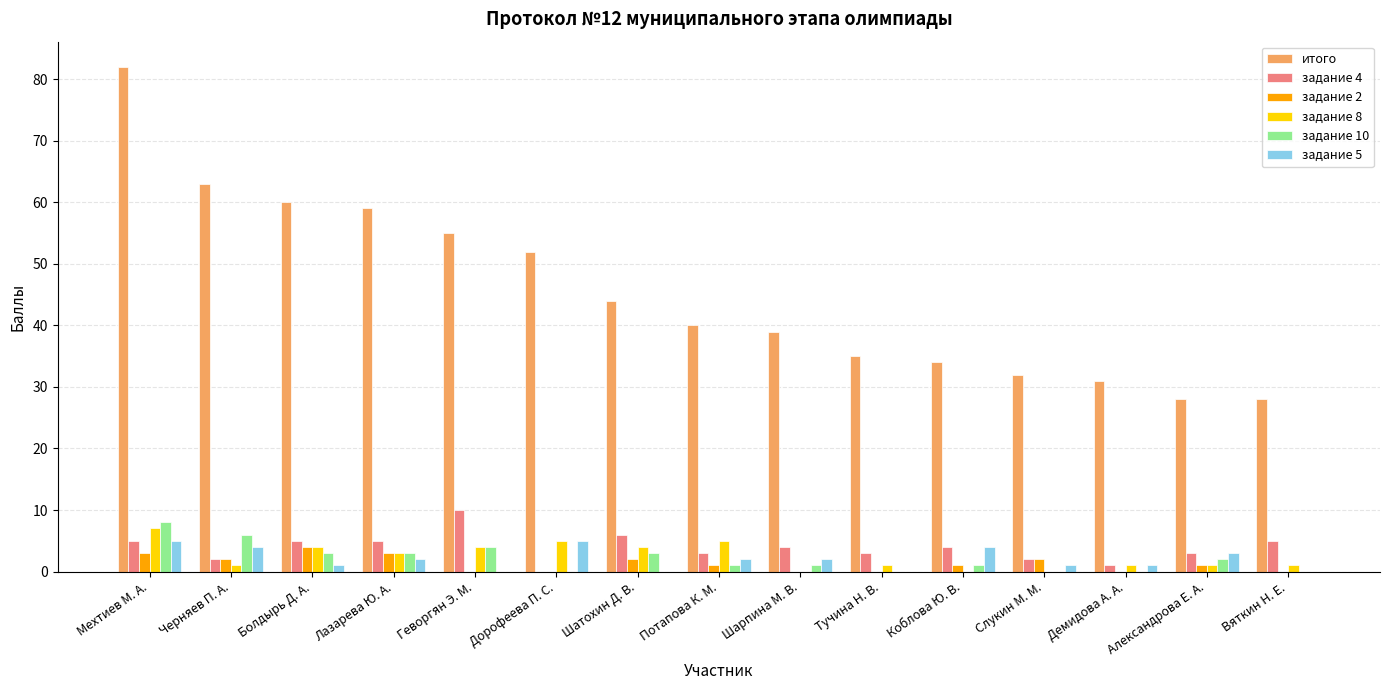

Which series has the largest total across all categories?

итого